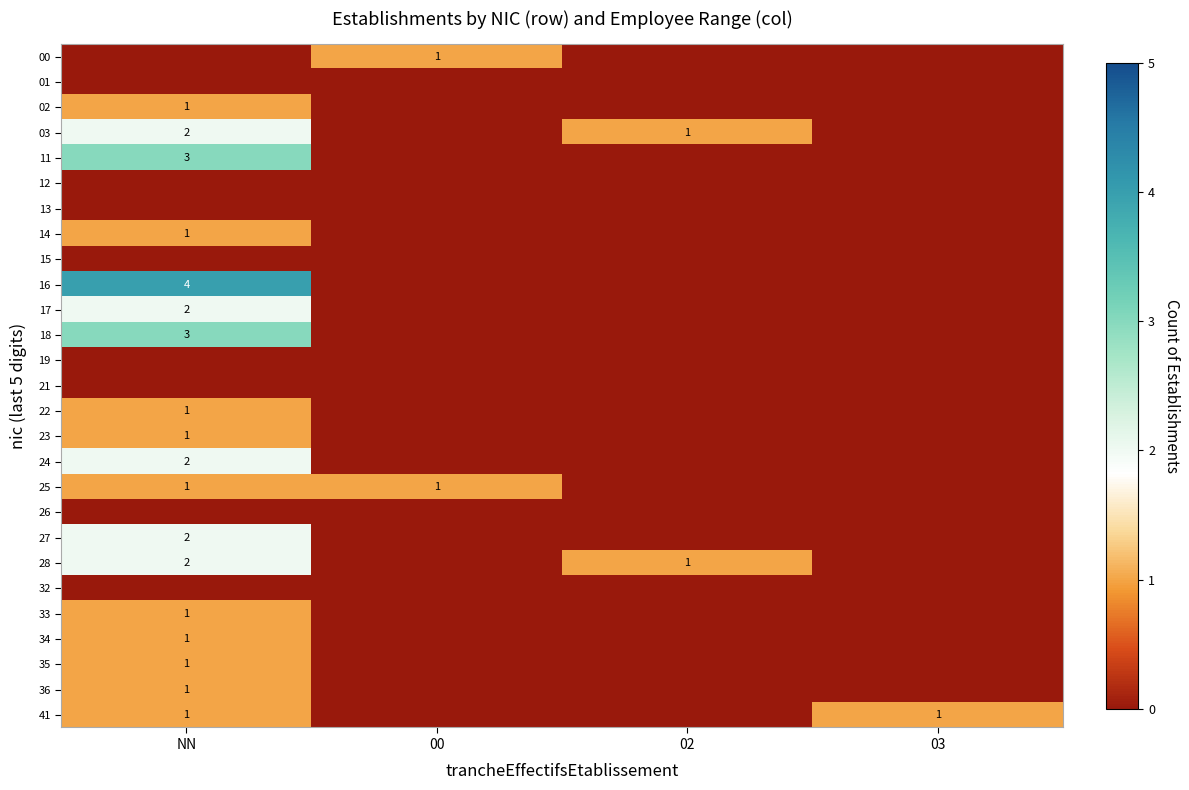

The value of 22 at NN is 0. True or false?

False